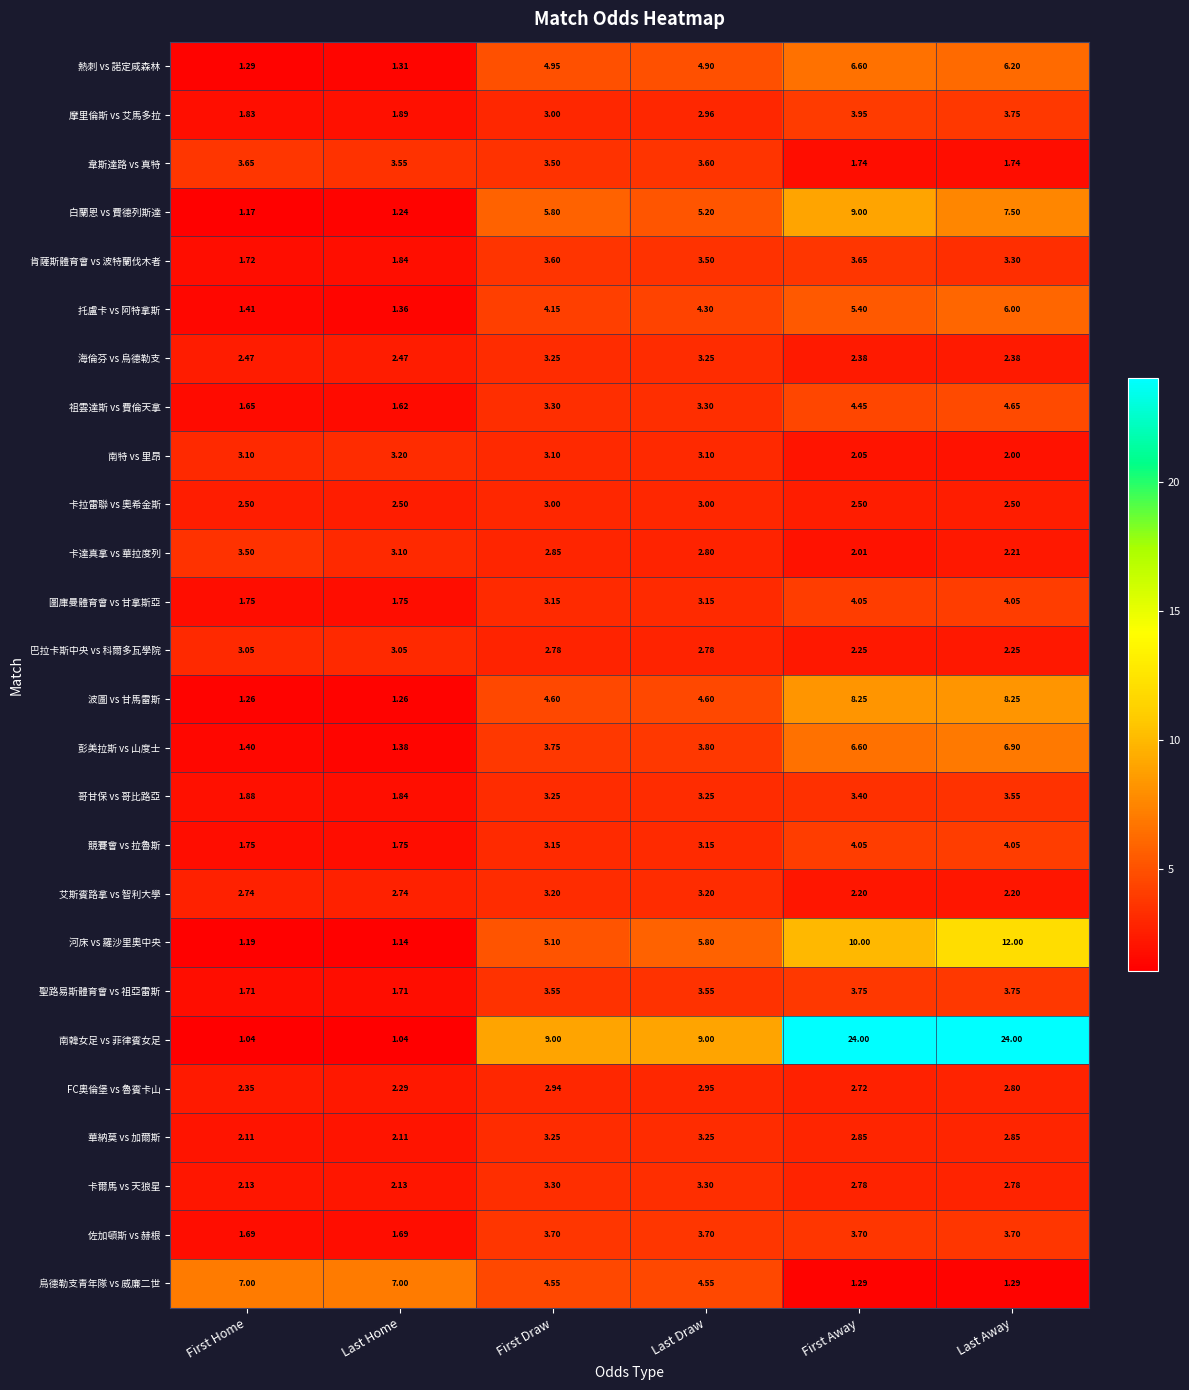

What is the difference between the highest and lowest values at First Home?

6.0